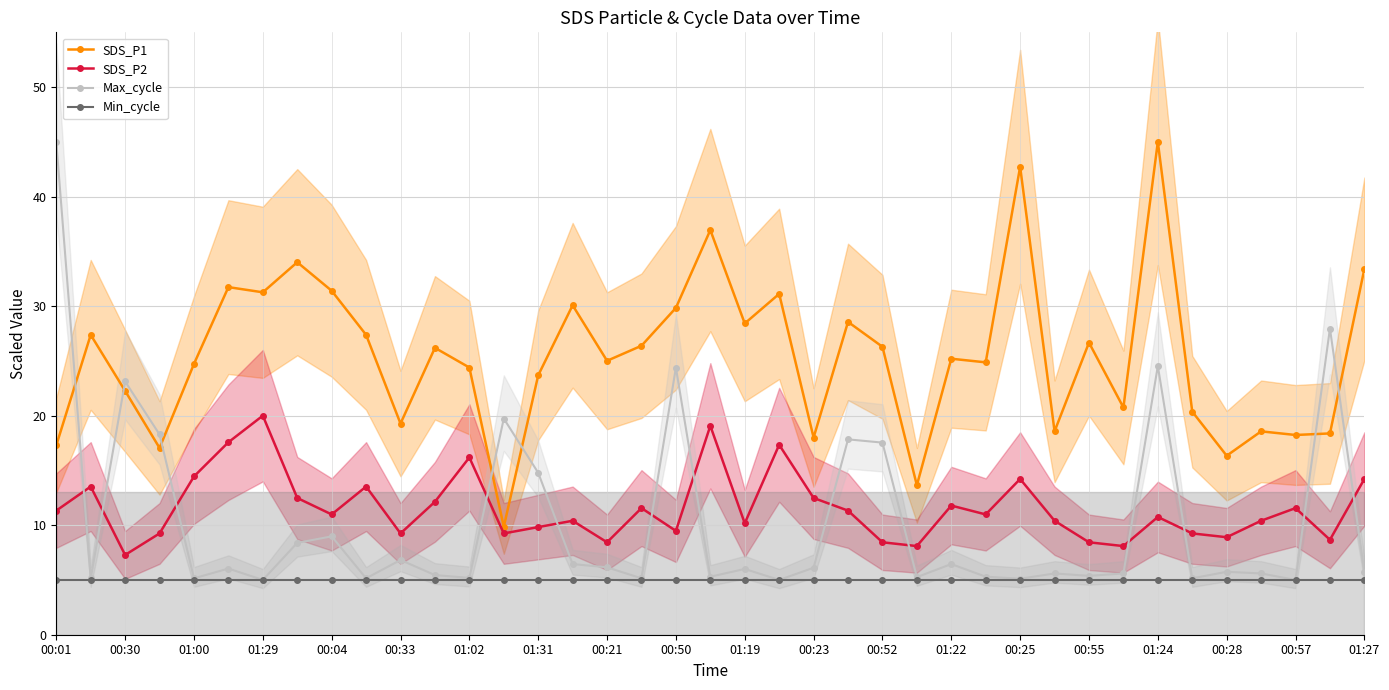

In SDS_P2, how many points are lower than both neighbors (excluding endpoints)?

12